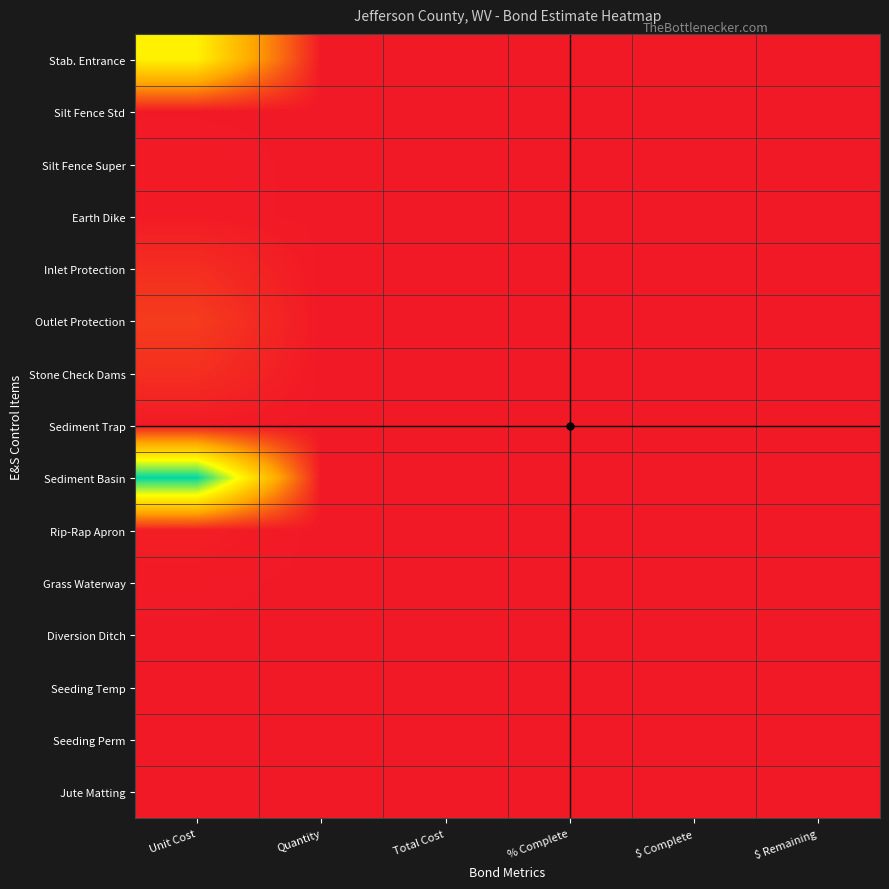

Reading left to right, list all the values displayed in this chart.

Stab. Entrance: Unit Cost=0.6	Quantity=0.0	Total Cost=0.0	% Complete=0.0	$ Complete=0.0	$ Remaining=0.0
Silt Fence Std: Unit Cost=0.0	Quantity=0.0	Total Cost=0.0	% Complete=0.0	$ Complete=0.0	$ Remaining=0.0
Silt Fence Super: Unit Cost=0.0	Quantity=0.0	Total Cost=0.0	% Complete=0.0	$ Complete=0.0	$ Remaining=0.0
Earth Dike: Unit Cost=0.0	Quantity=0.0	Total Cost=0.0	% Complete=0.0	$ Complete=0.0	$ Remaining=0.0
Inlet Protection: Unit Cost=0.0	Quantity=0.0	Total Cost=0.0	% Complete=0.0	$ Complete=0.0	$ Remaining=0.0
Outlet Protection: Unit Cost=0.1	Quantity=0.0	Total Cost=0.0	% Complete=0.0	$ Complete=0.0	$ Remaining=0.0
Stone Check Dams: Unit Cost=0.1	Quantity=0.0	Total Cost=0.0	% Complete=0.0	$ Complete=0.0	$ Remaining=0.0
Sediment Trap: Unit Cost=0.0	Quantity=0.0	Total Cost=0.0	% Complete=0.0	$ Complete=0.0	$ Remaining=0.0
Sediment Basin: Unit Cost=1.0	Quantity=0.0	Total Cost=0.0	% Complete=0.0	$ Complete=0.0	$ Remaining=0.0
Rip-Rap Apron: Unit Cost=0.0	Quantity=0.0	Total Cost=0.0	% Complete=0.0	$ Complete=0.0	$ Remaining=0.0
Grass Waterway: Unit Cost=0.0	Quantity=0.0	Total Cost=0.0	% Complete=0.0	$ Complete=0.0	$ Remaining=0.0
Diversion Ditch: Unit Cost=0.0	Quantity=0.0	Total Cost=0.0	% Complete=0.0	$ Complete=0.0	$ Remaining=0.0
Seeding Temp: Unit Cost=0.0	Quantity=0.0	Total Cost=0.0	% Complete=0.0	$ Complete=0.0	$ Remaining=0.0
Seeding Perm: Unit Cost=0.0	Quantity=0.0	Total Cost=0.0	% Complete=0.0	$ Complete=0.0	$ Remaining=0.0
Jute Matting: Unit Cost=0.0	Quantity=0.0	Total Cost=0.0	% Complete=0.0	$ Complete=0.0	$ Remaining=0.0